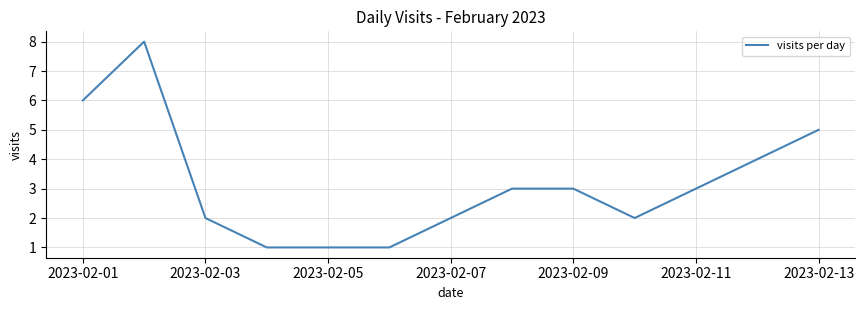

How many values are between 2 and 5?

6